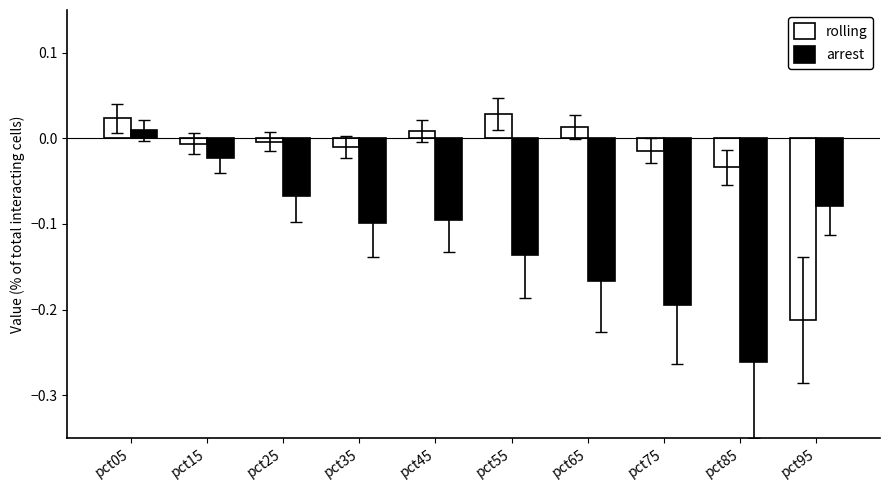

Is it true that rolling equals 0.0 at pct05?

True